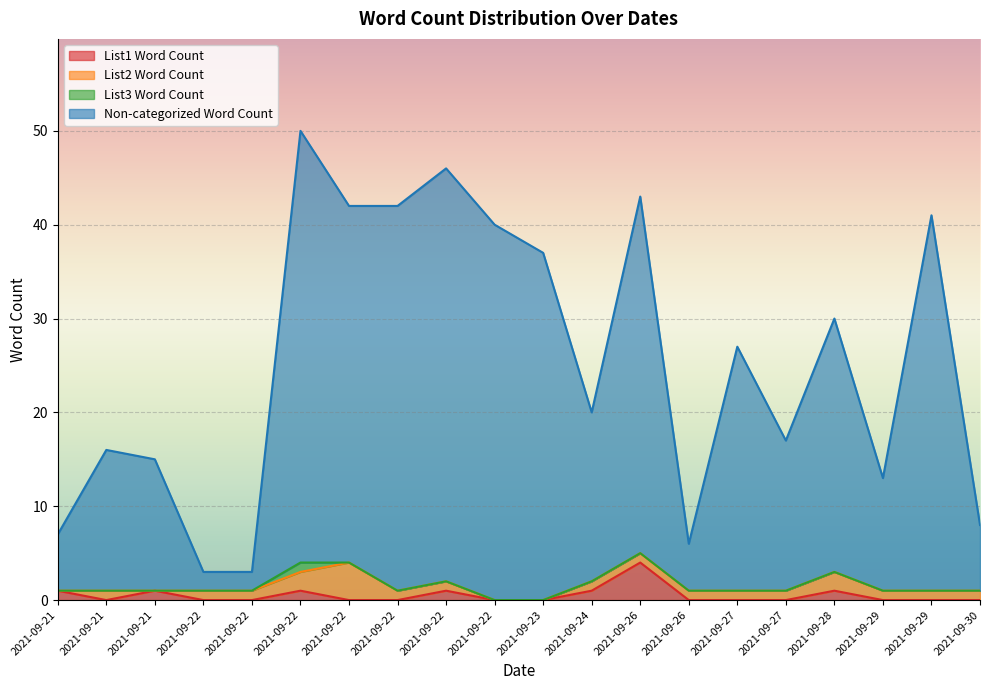

Does the chart display data point markers on the line(s)?

No